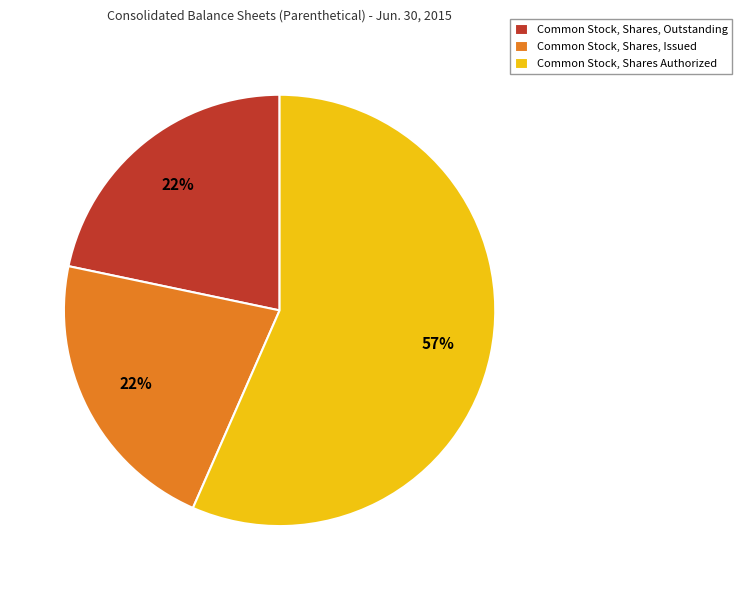

Combined, do Common Stock, Shares Authorized and Common Stock, Shares, Issued account for over 50%?

Yes